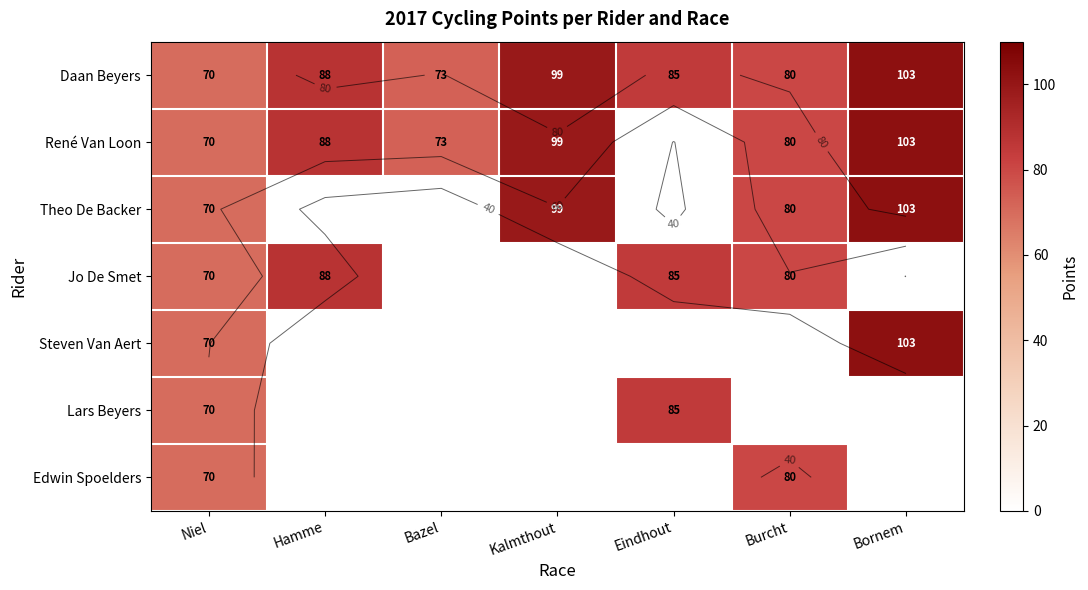

What is the greatest value displayed?

103.0